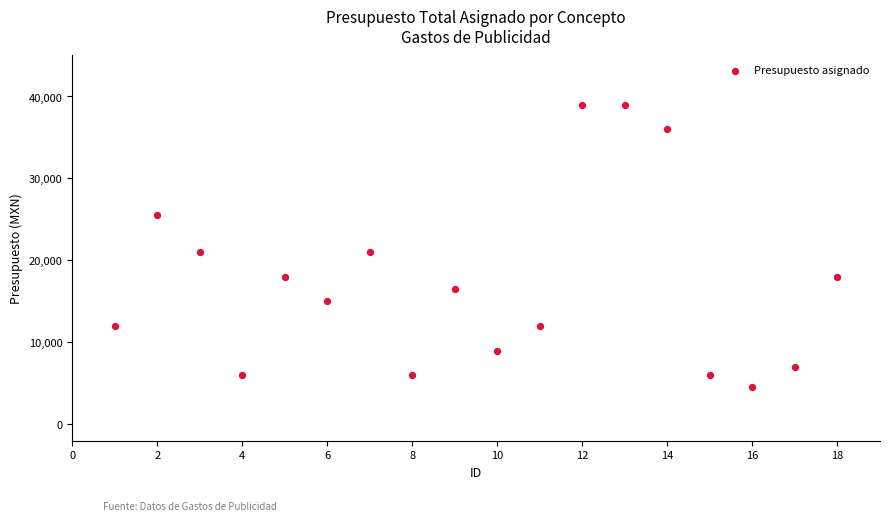

What is the range of X values (max minus min)?

17